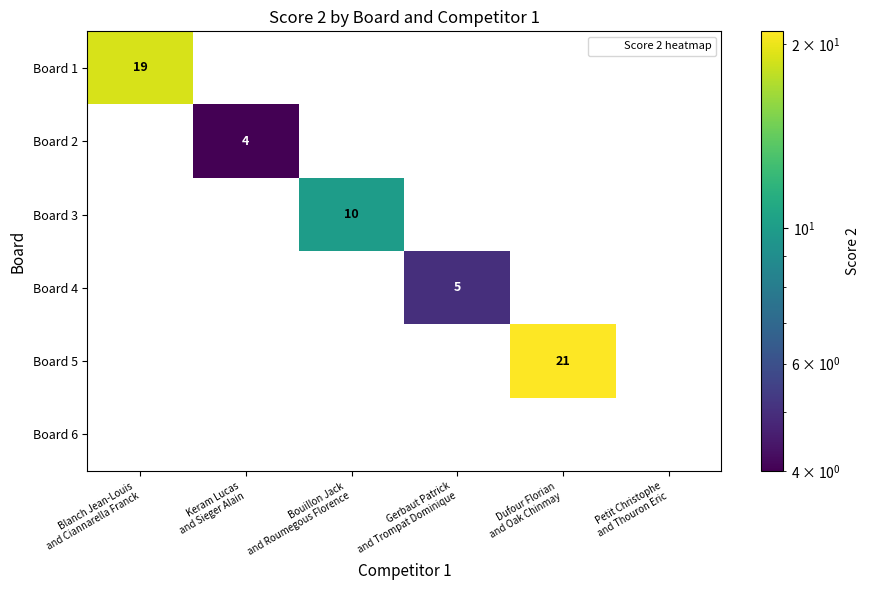

Which series has the widest spread of values?

Board 5